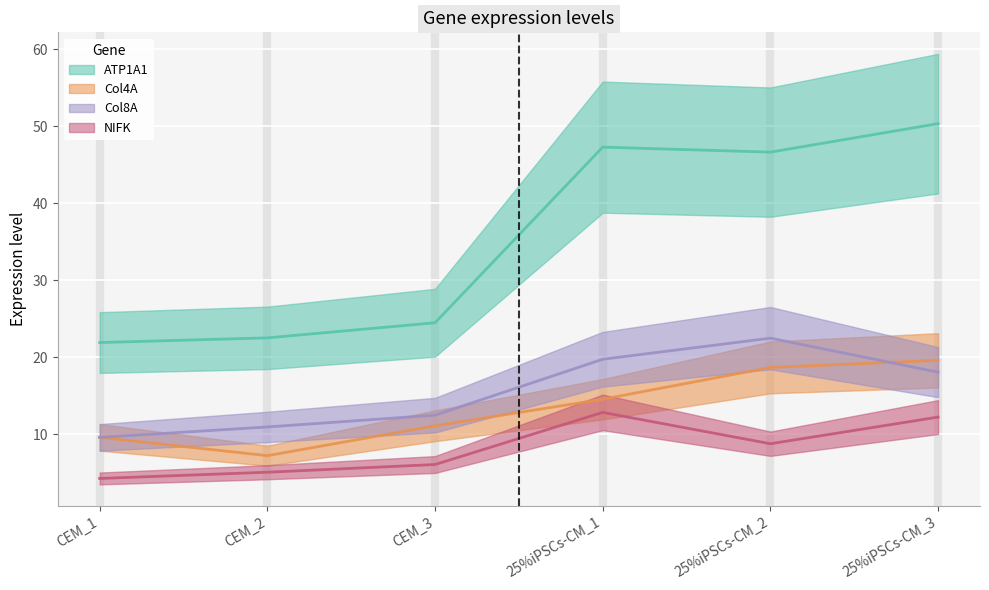

What is the average value of the NIFK series?

8.2